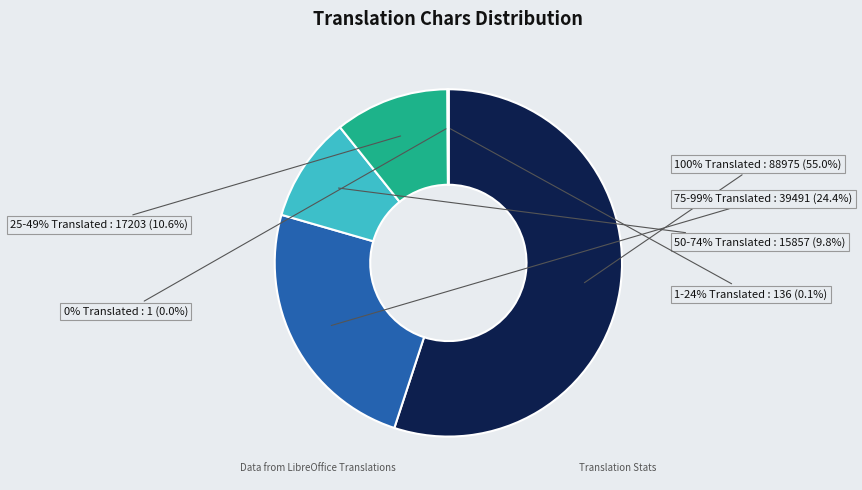

Count the number of slices in the pie.

6